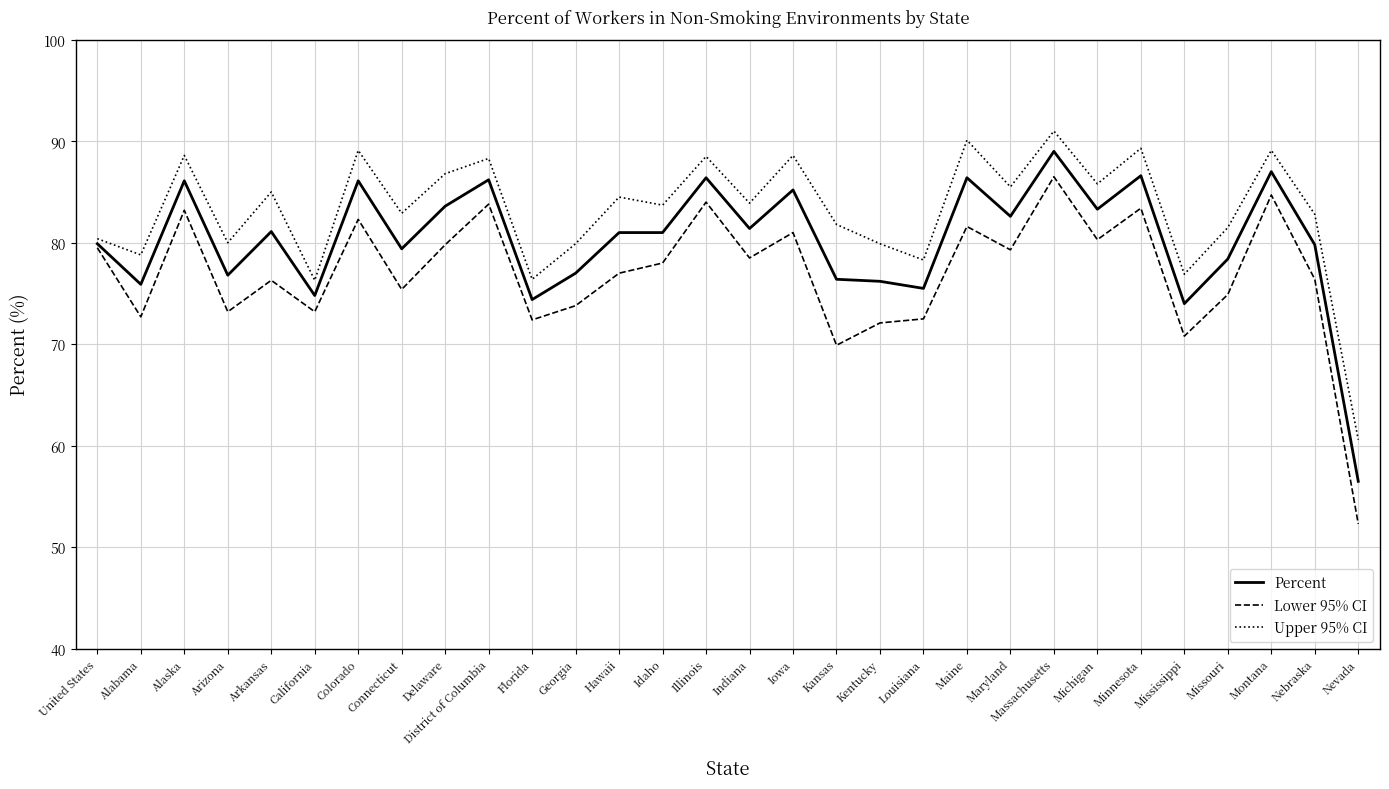

Which series has the widest spread of values?

Lower 95% CI